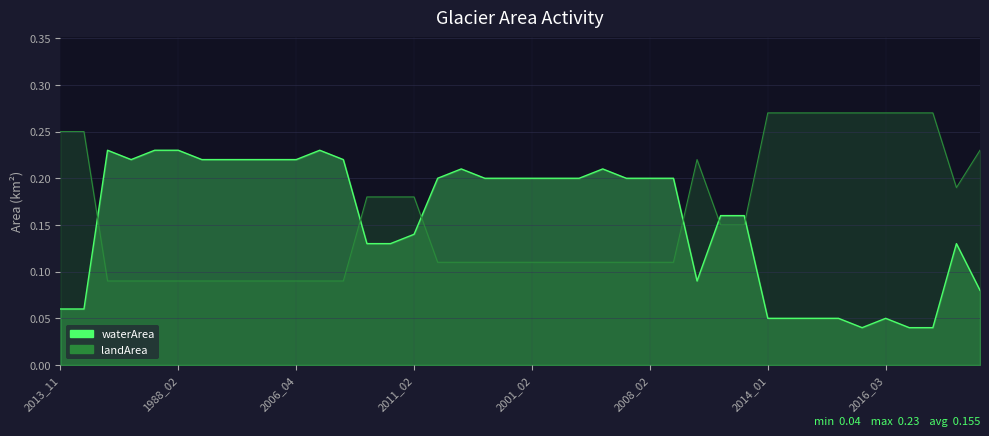

Which series has the largest total across all categories?

landArea